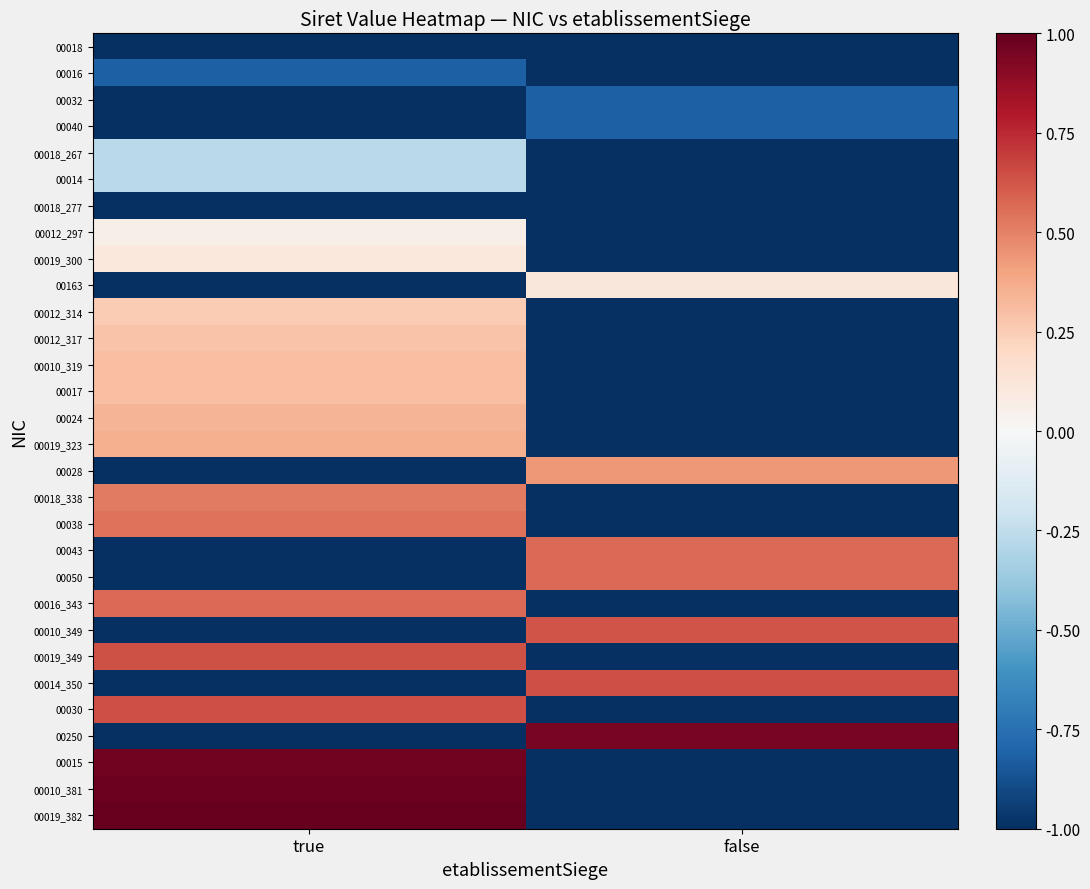

Reading left to right, extract all data points from this chart.

00018: true=-1.0	false=-1.0
00016: true=-0.8	false=-1.0
00032: true=-1.0	false=-0.8
00040: true=-1.0	false=-0.8
00018_267: true=-0.3	false=-1.0
00014: true=-0.3	false=-1.0
00018_277: true=-1.0	false=-1.0
00012_297: true=0.1	false=-1.0
00019_300: true=0.1	false=-1.0
00163: true=-1.0	false=0.1
00012_314: true=0.3	false=-1.0
00012_317: true=0.3	false=-1.0
00010_319: true=0.3	false=-1.0
00017: true=0.3	false=-1.0
00024: true=0.3	false=-1.0
00019_323: true=0.4	false=-1.0
00028: true=-1.0	false=0.4
00018_338: true=0.5	false=-1.0
00038: true=0.5	false=-1.0
00043: true=-1.0	false=0.6
00050: true=-1.0	false=0.6
00016_343: true=0.6	false=-1.0
00010_349: true=-1.0	false=0.6
00019_349: true=0.6	false=-1.0
00014_350: true=-1.0	false=0.6
00030: true=0.6	false=-1.0
00250: true=-1.0	false=0.9
00015: true=1.0	false=-1.0
00010_381: true=1.0	false=-1.0
00019_382: true=1.0	false=-1.0